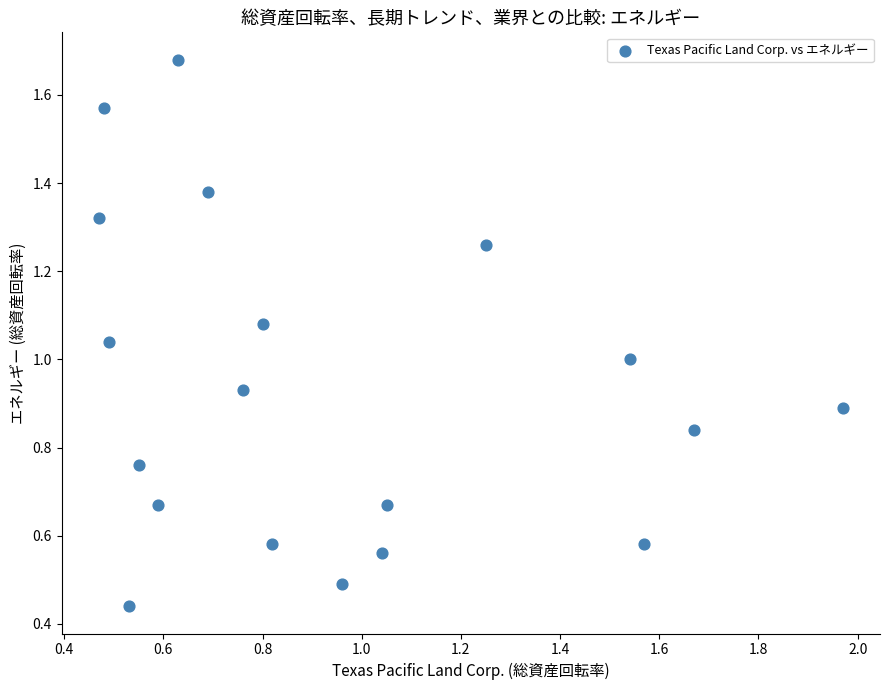

What is the range of Y values (max minus min)?

1.2